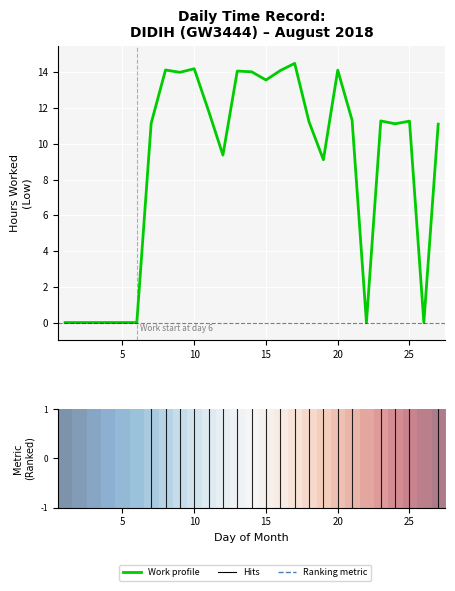

What is the greatest value displayed?

14.5